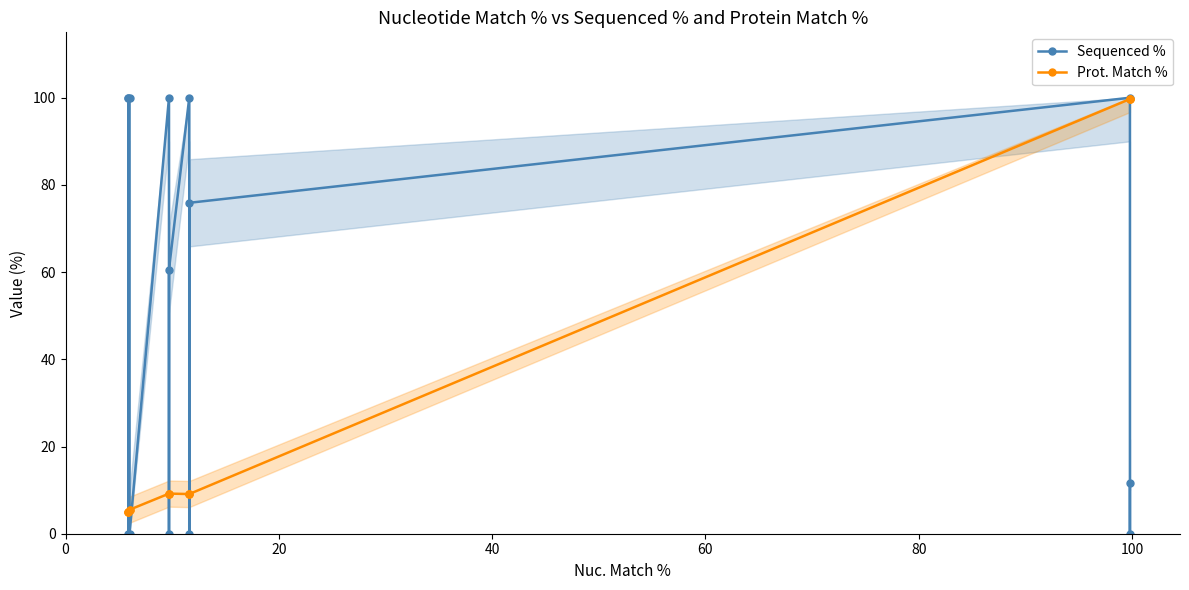

List the series in order of their overall mean, highest first.

Sequenced %, Prot. Match %